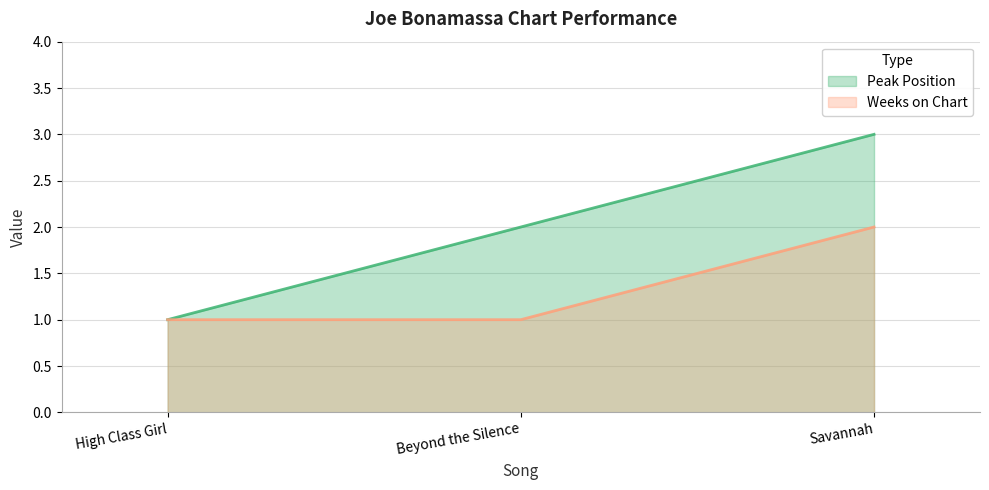

What is the total value across all series at High Class Girl?

2